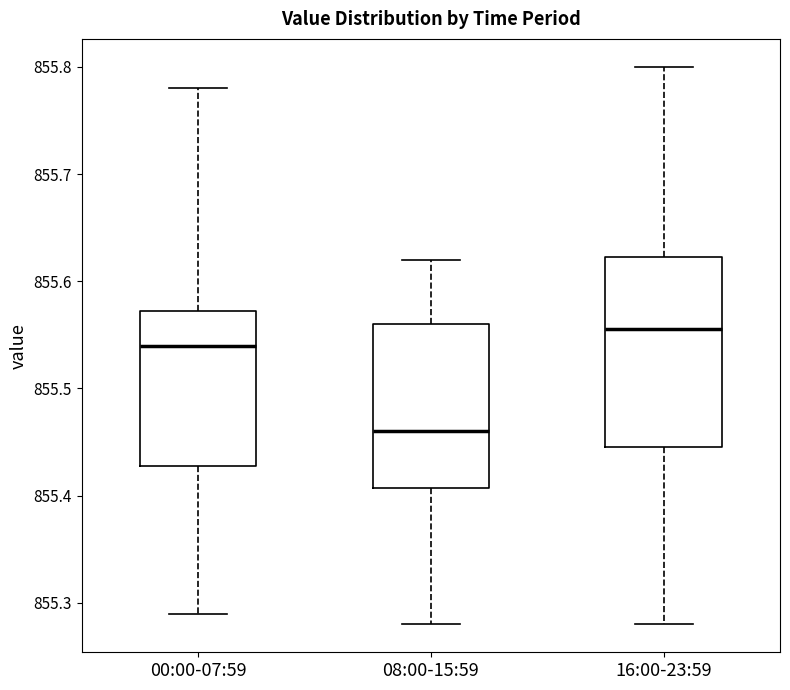

Reading left to right, transcribe this box plot: for each box, give where its median line is, the range the box spans, and where its two whiskers end, as read against the y-axis. The values are not printed on the chart, so give them approximately, as read against the axis.

00:00-07:59: median 855.54, box 855.43 to 855.57, whiskers 855.29 to 855.78
08:00-15:59: median 855.46, box 855.41 to 855.56, whiskers 855.28 to 855.62
16:00-23:59: median 855.56, box 855.45 to 855.62, whiskers 855.28 to 855.80